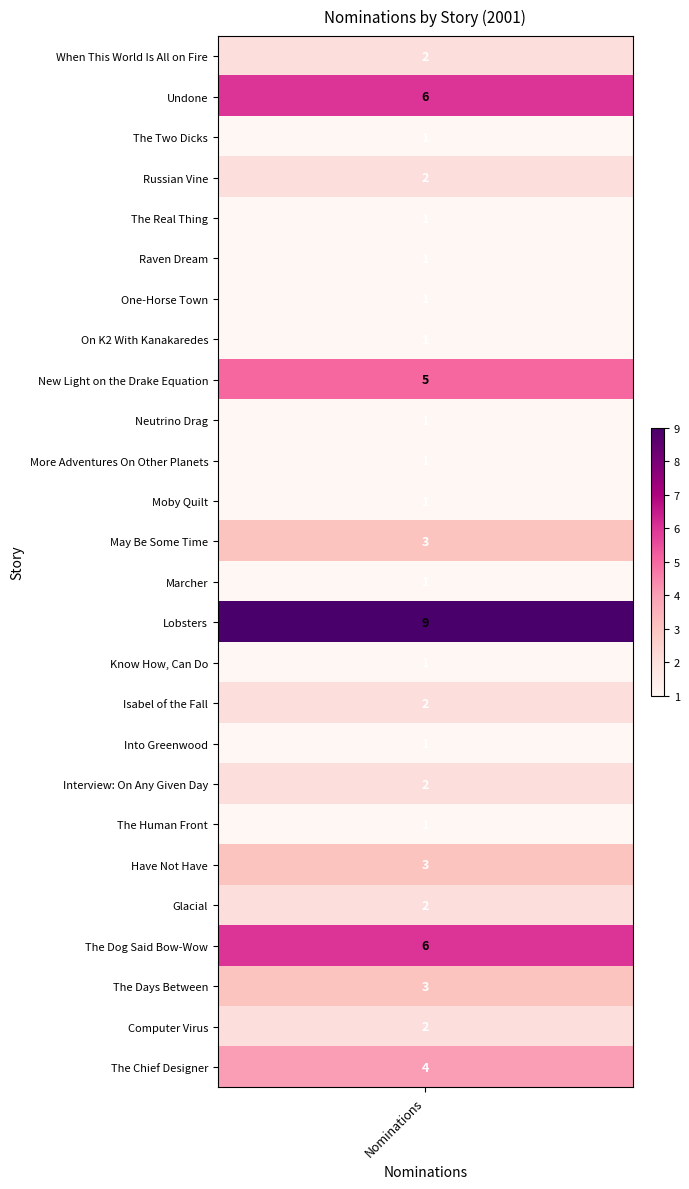

What is the average value?

2